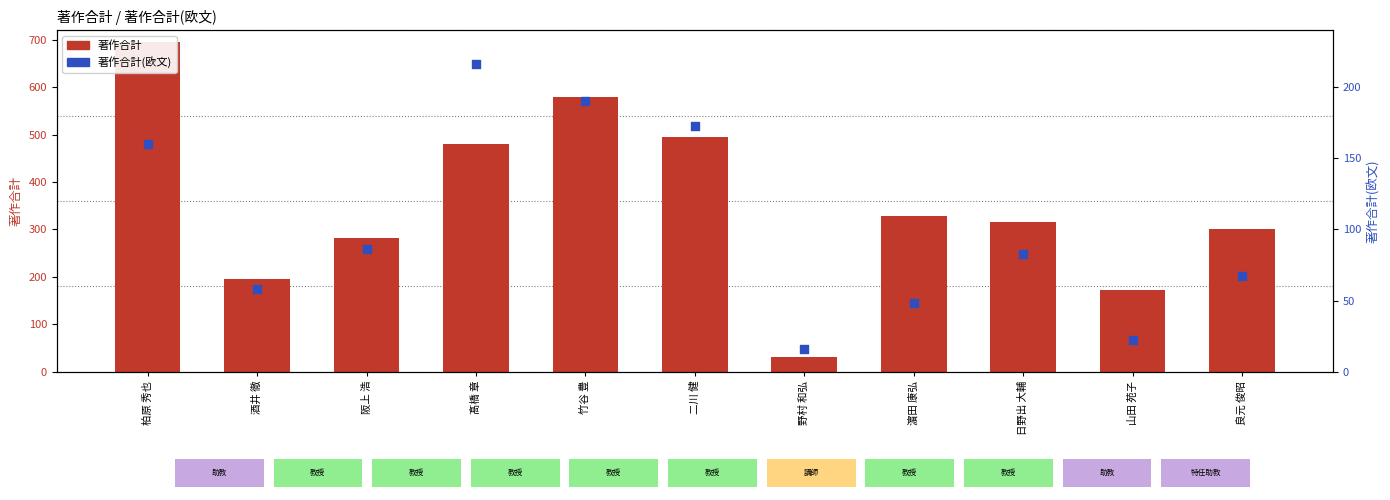

At how many categories does at least one series exceed 381?

4